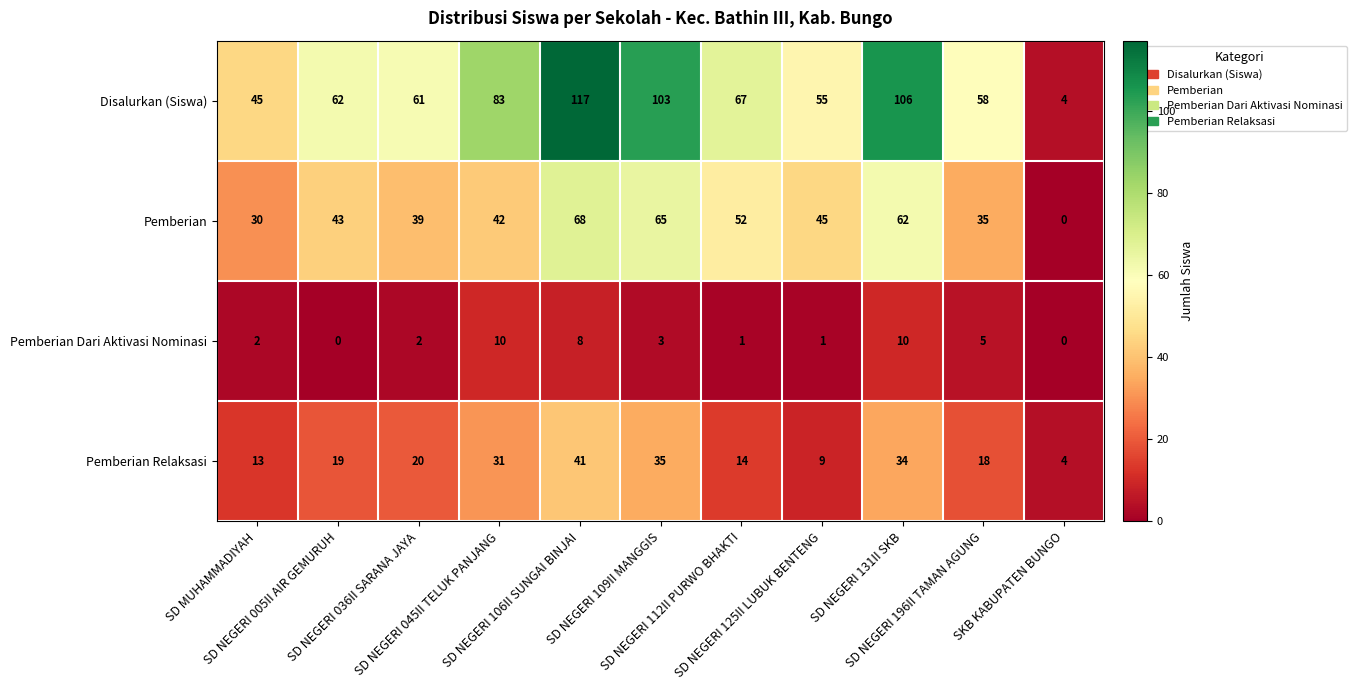

How many Pemberian Dari Aktivasi Nominasi values are between 1 and 8?

7